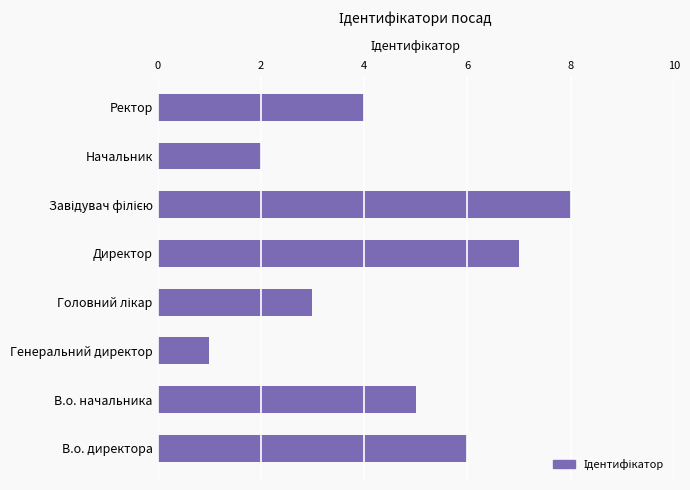

Which label corresponds to the smallest value in the chart?

Генеральний директор